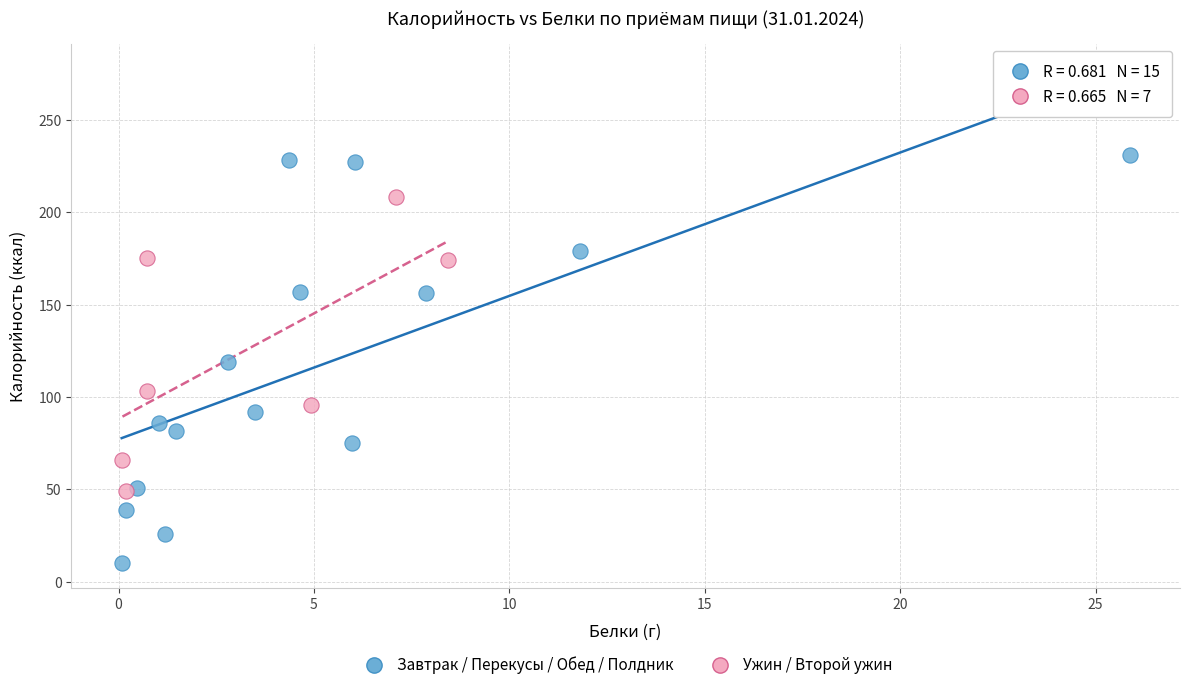

Which series reaches the maximum Y coordinate?

Завтрак / Перекусы / Обед / Полдник